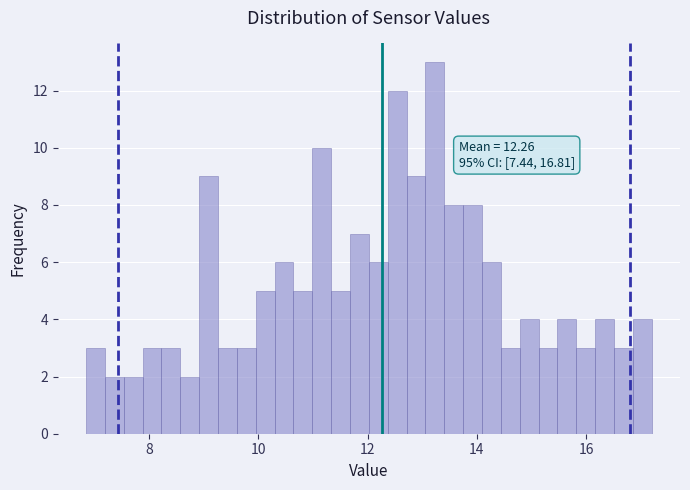

Around what value on the x-axis is the tallest bar? Give the approximate position of its centre, as read against the axis.

13.2